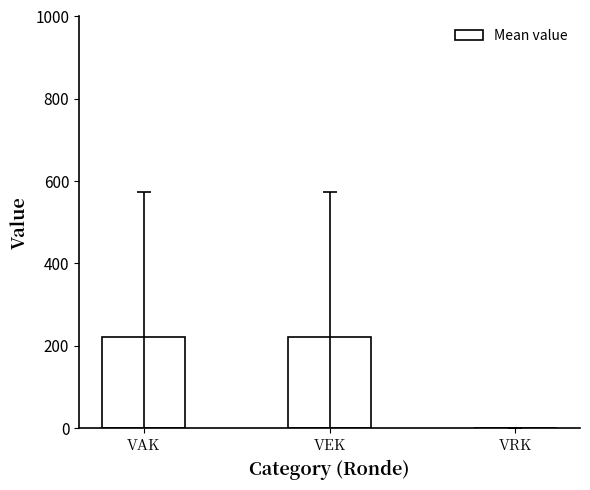

What is the maximum value shown in the chart?

220.6